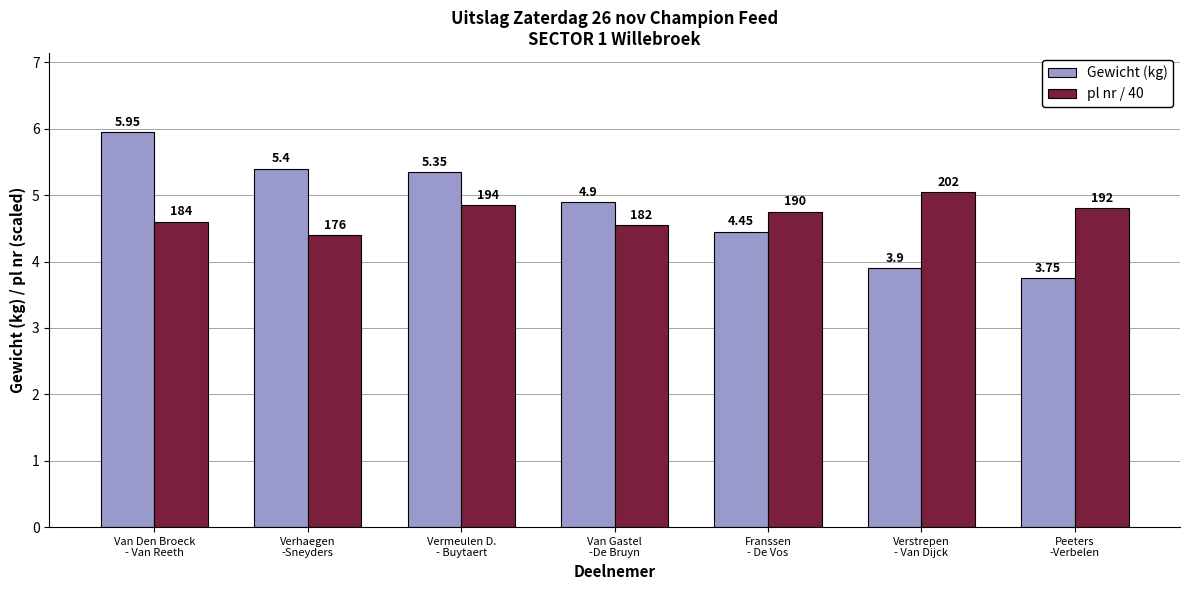

Rank the categories by pl nr / 40 value from lowest to highest.

Verhaegen
-Sneyders, Van Gastel
-De Bruyn, Van Den Broeck
- Van Reeth, Franssen
- De Vos, Peeters
-Verbelen, Vermeulen D.
- Buytaert, Verstrepen
- Van Dijck